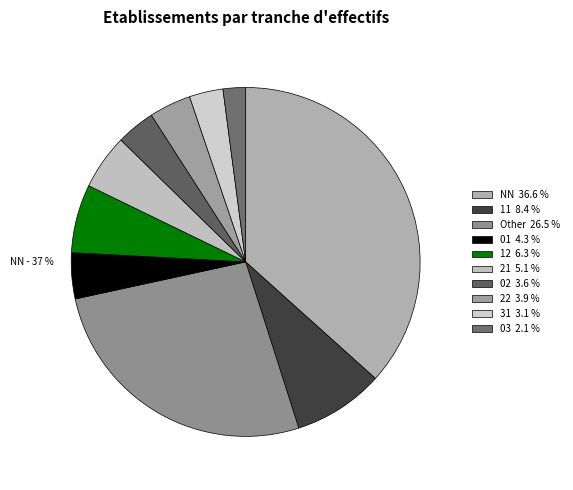

To the nearest percent, what is the average slice percentage?

10%